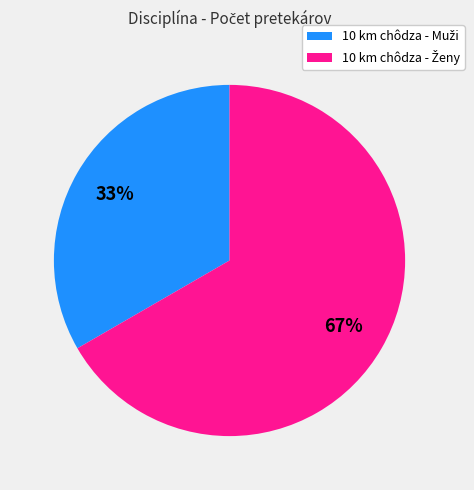

Which category has the biggest portion of the pie?

10 km chôdza - Ženy